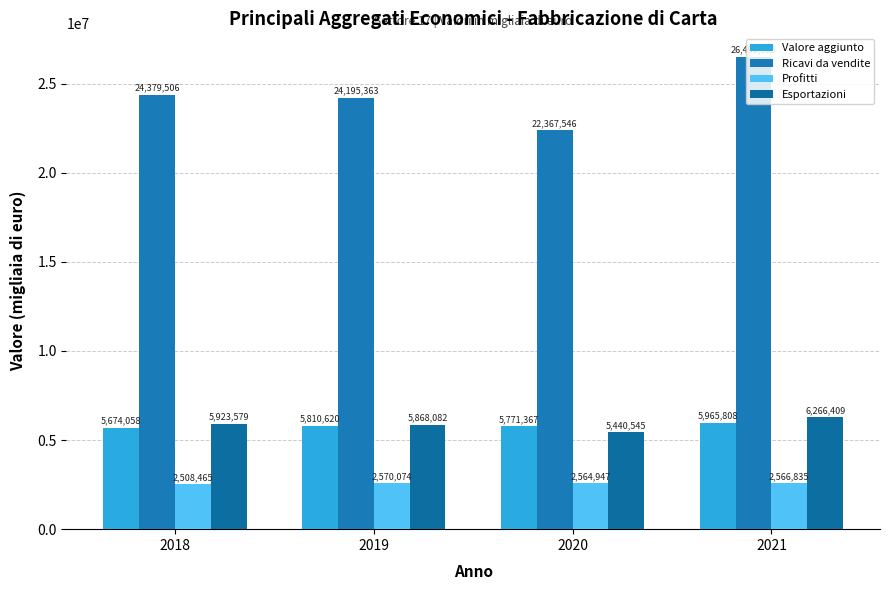

Are the bars horizontal?

No